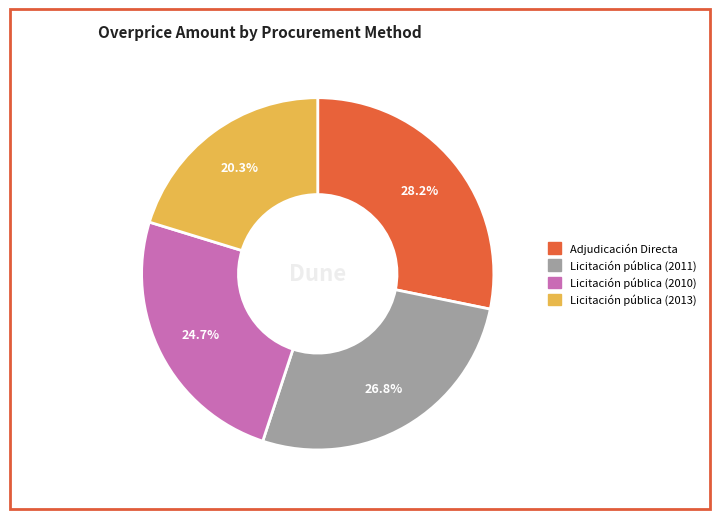

Which category has the biggest portion of the pie?

Adjudicación Directa